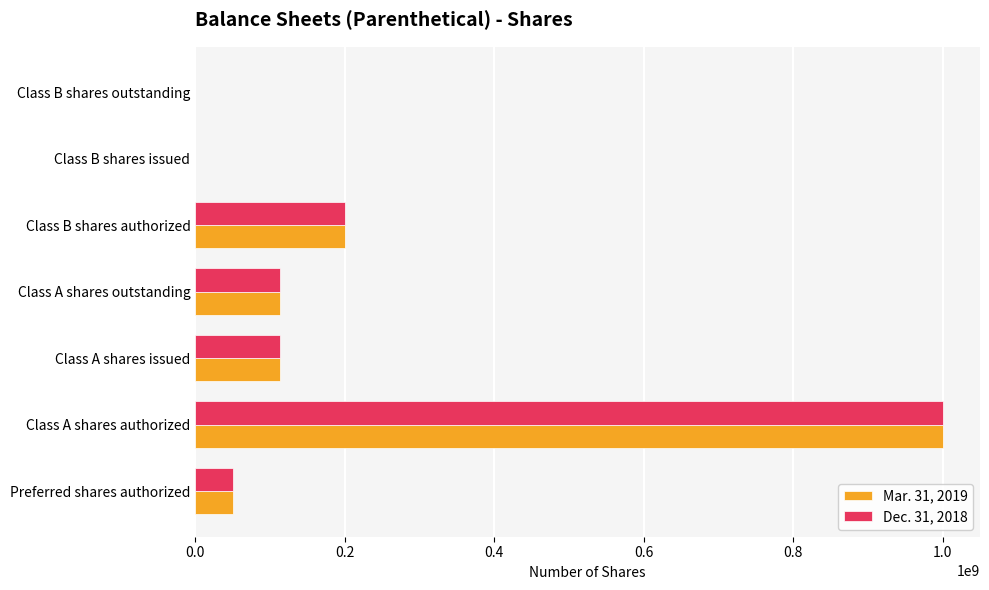

At which category is the sum across all series the highest?

Class A shares authorized